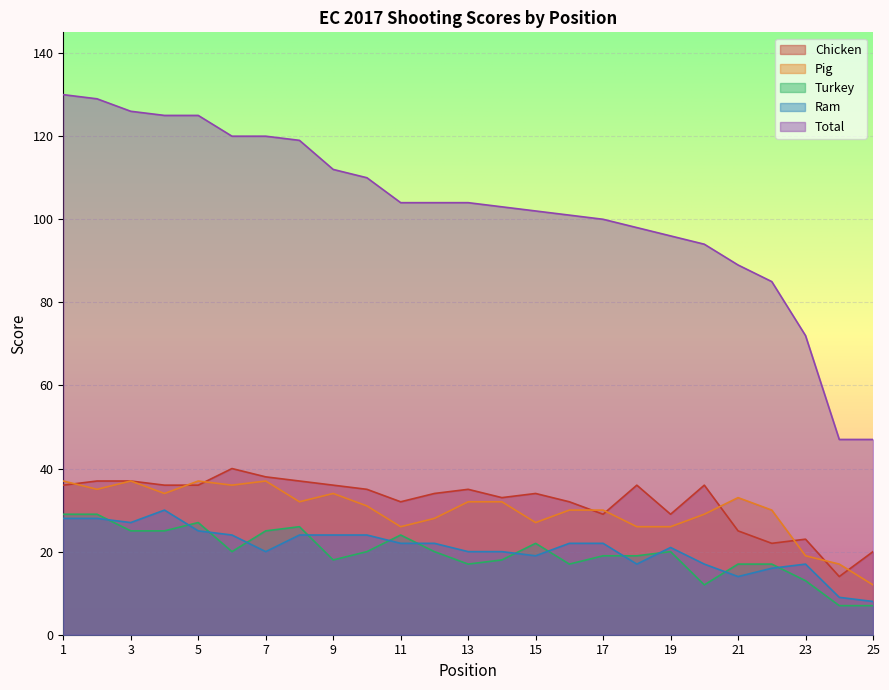

Reading left to right, what are all the values shown in this chart?

Chicken: 1=36	2=37	3=37	4=36	5=36	6=40	7=38	8=37	9=36	10=35	11=32	12=34	13=35	14=33	15=34	16=32	17=29	18=36	19=29	20=36	21=25	22=22	23=23	24=14	25=20
Pig: 1=37	2=35	3=37	4=34	5=37	6=36	7=37	8=32	9=34	10=31	11=26	12=28	13=32	14=32	15=27	16=30	17=30	18=26	19=26	20=29	21=33	22=30	23=19	24=17	25=12
Turkey: 1=29	2=29	3=25	4=25	5=27	6=20	7=25	8=26	9=18	10=20	11=24	12=20	13=17	14=18	15=22	16=17	17=19	18=19	19=20	20=12	21=17	22=17	23=13	24=7	25=7
Ram: 1=28	2=28	3=27	4=30	5=25	6=24	7=20	8=24	9=24	10=24	11=22	12=22	13=20	14=20	15=19	16=22	17=22	18=17	19=21	20=17	21=14	22=16	23=17	24=9	25=8
Total: 1=130	2=129	3=126	4=125	5=125	6=120	7=120	8=119	9=112	10=110	11=104	12=104	13=104	14=103	15=102	16=101	17=100	18=98	19=96	20=94	21=89	22=85	23=72	24=47	25=47